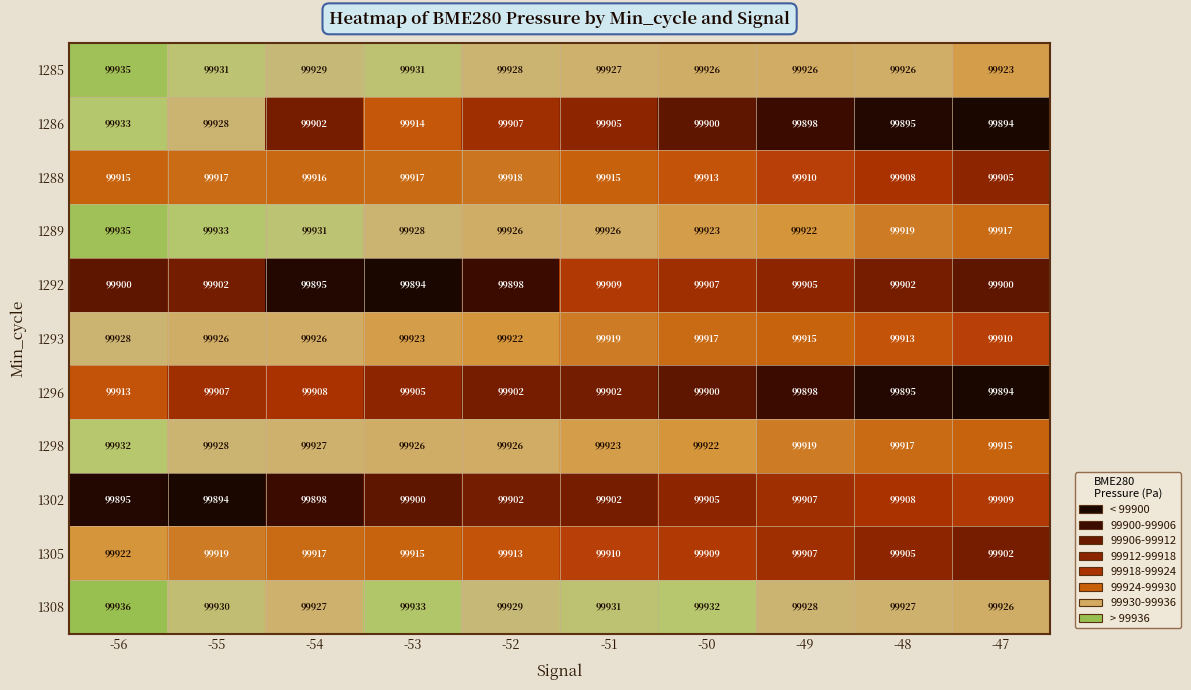

What is the difference between the maximum and minimum values in the 1286 series?

39